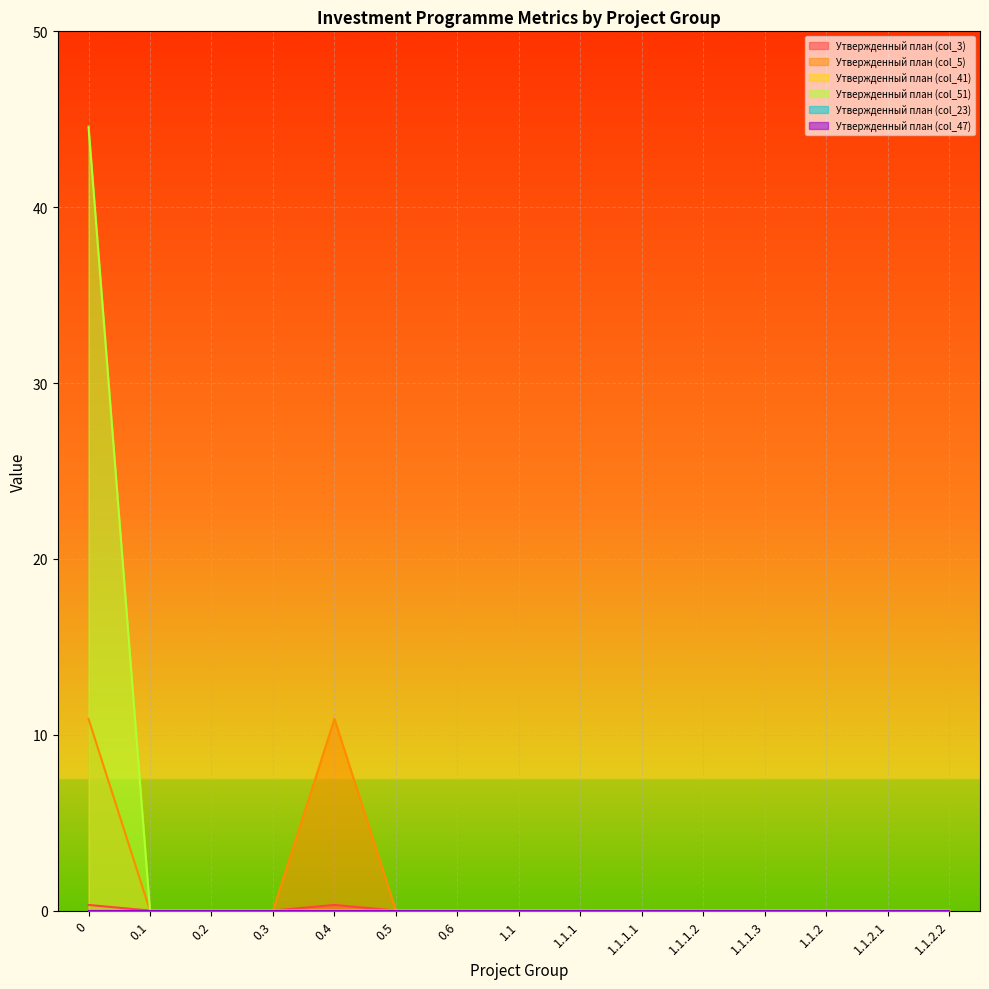

Rank the categories by Утвержденный план (col_51) value from highest to lowest.

0, 0.1, 0.2, 0.3, 0.4, 0.5, 0.6, 1.1, 1.1.1, 1.1.1.1, 1.1.1.2, 1.1.1.3, 1.1.2, 1.1.2.1, 1.1.2.2